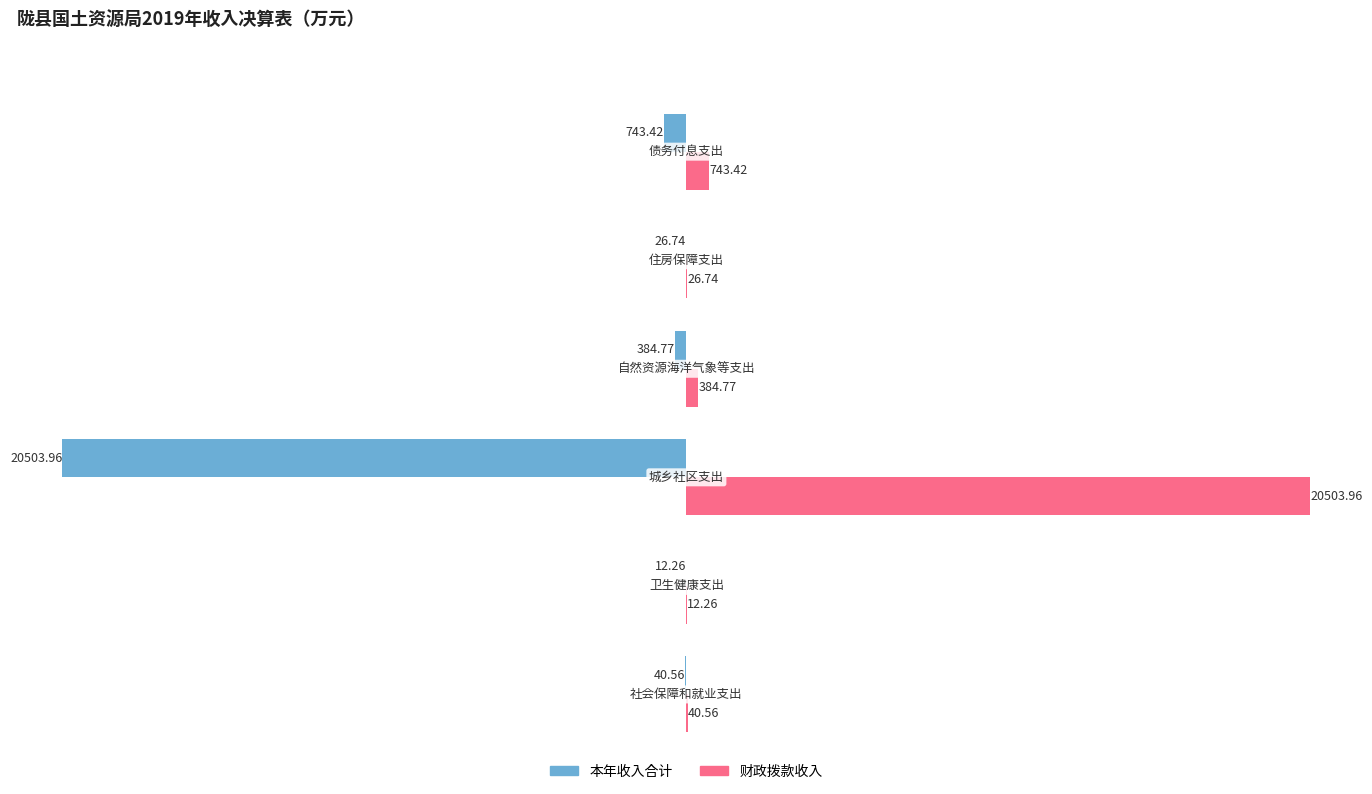

What are all the series names shown in the legend?

本年收入合计, 财政拨款收入